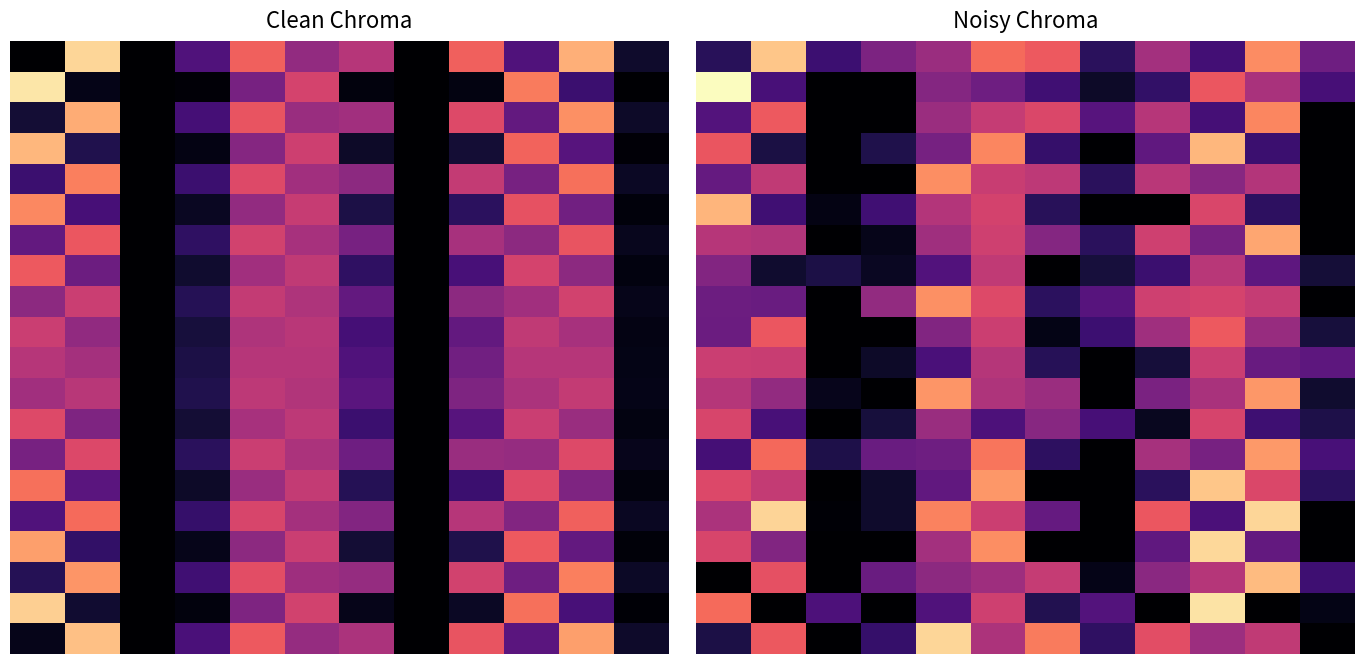

How many distinct data groups are displayed?

20